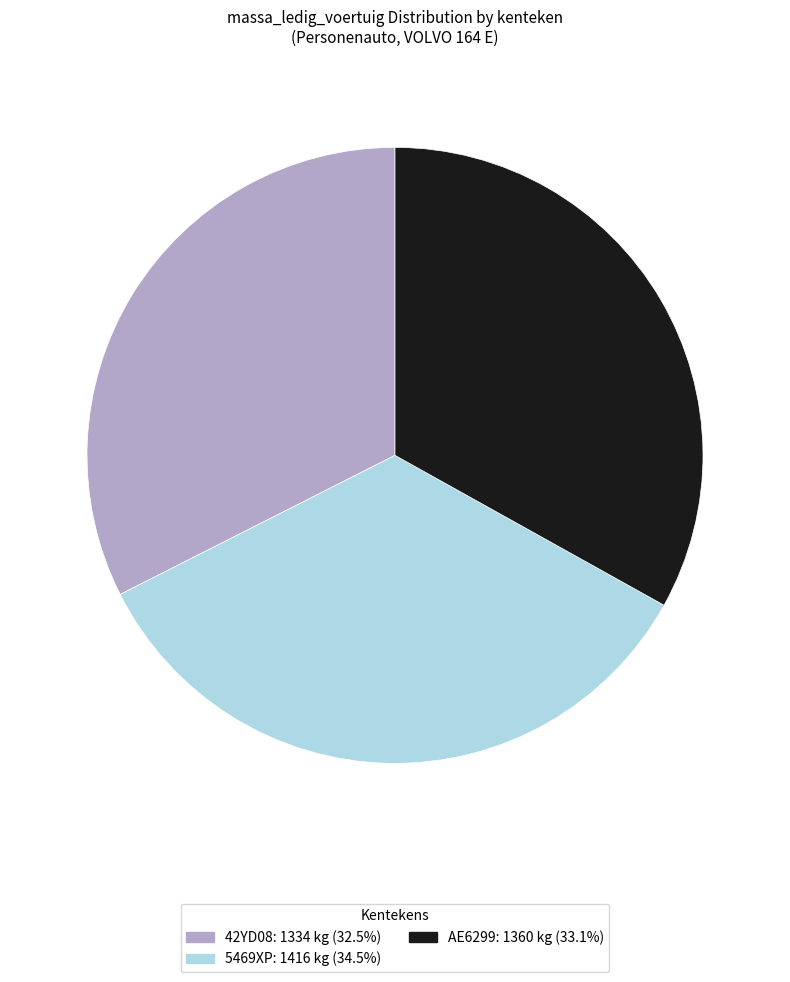

Do 42YD08 and AE6299 together represent more than half of the pie?

Yes